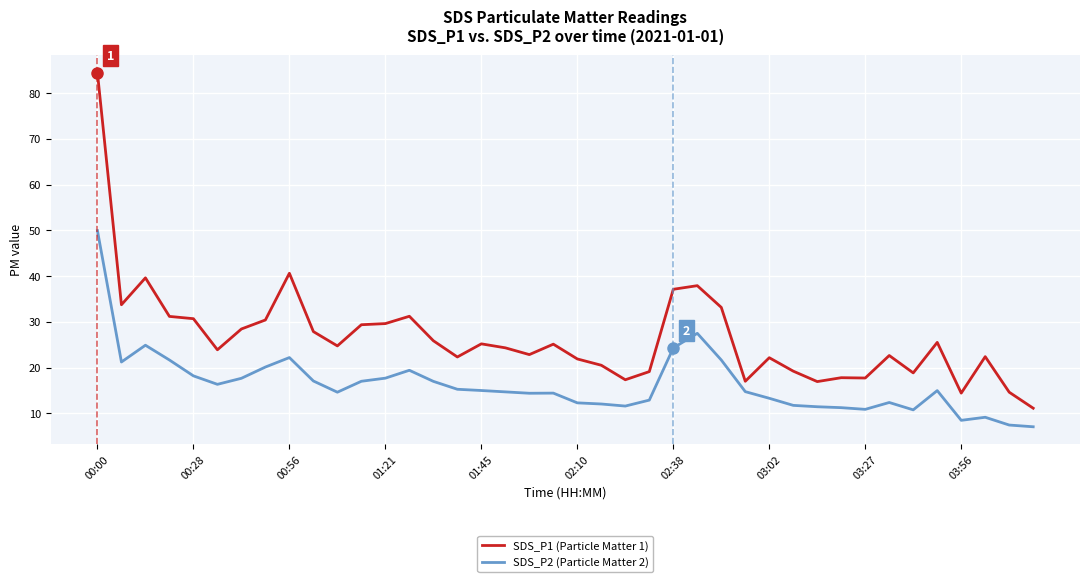

True or false: SDS_P2 (Particle Matter 2) and SDS_P1 (Particle Matter 1) cross at least once.

False